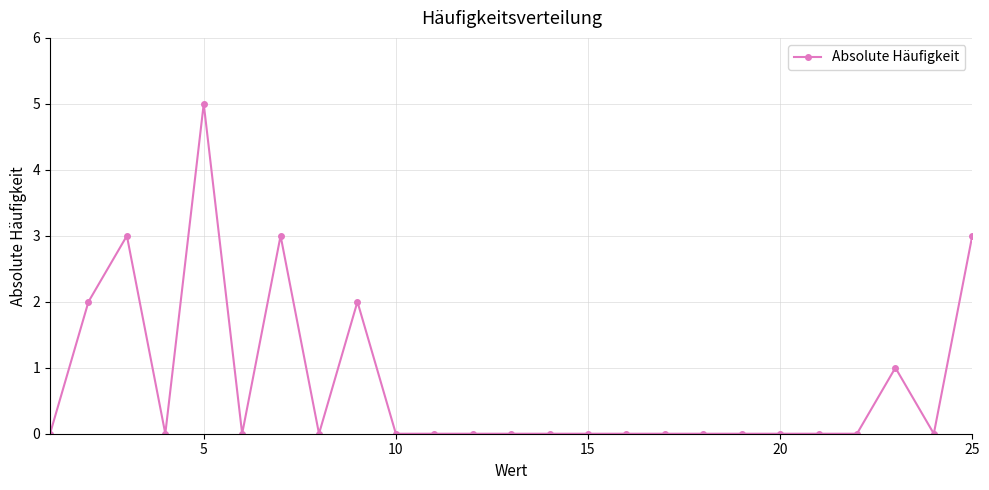

What is the difference between the maximum and minimum values?

5